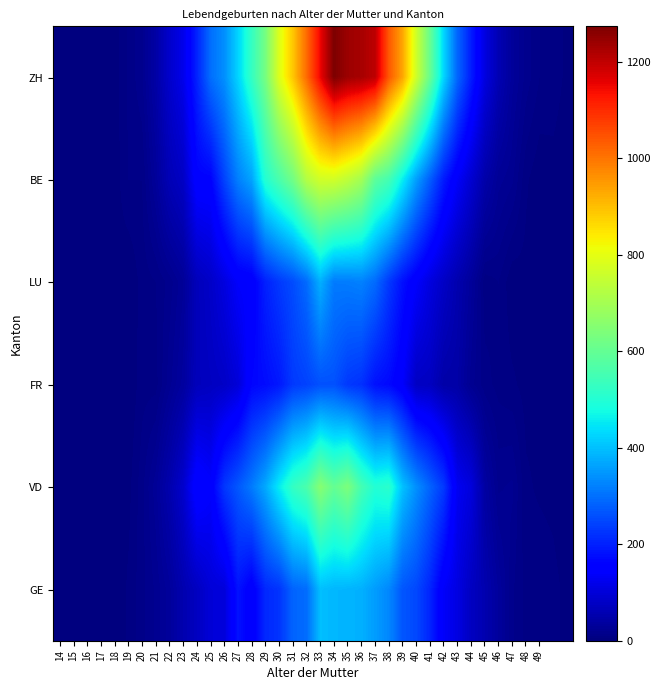

How many series are shown in this chart?

6